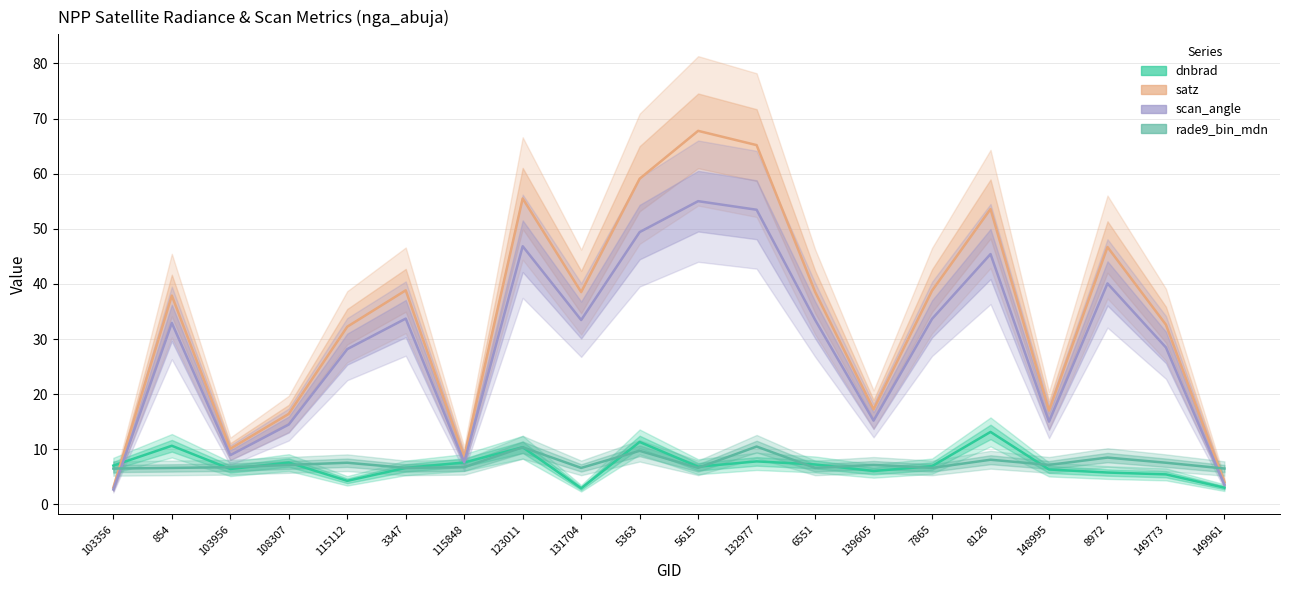

At which label does scan_angle first exceed 33?

3347